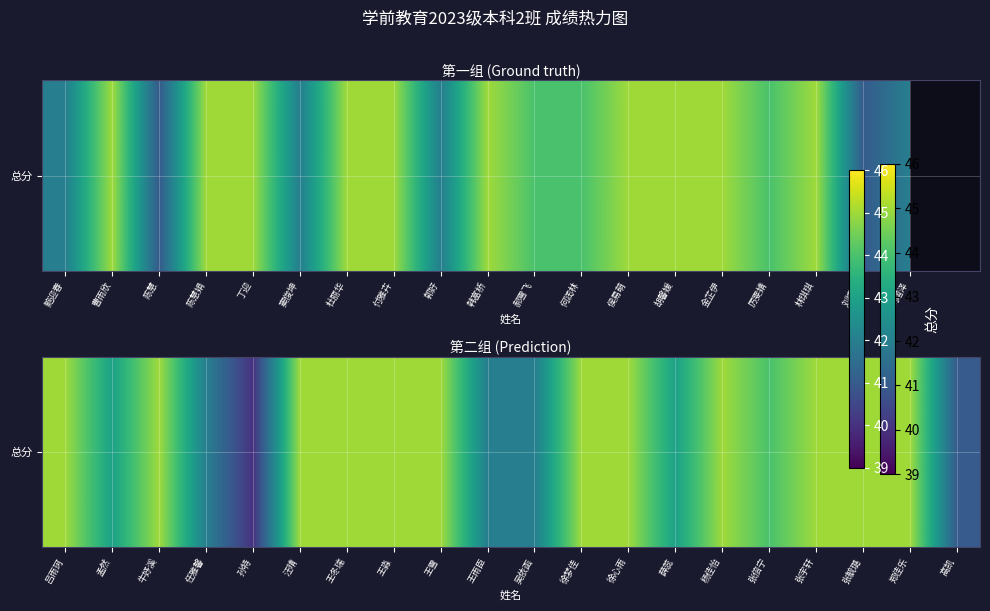

What is the smallest value displayed?

40